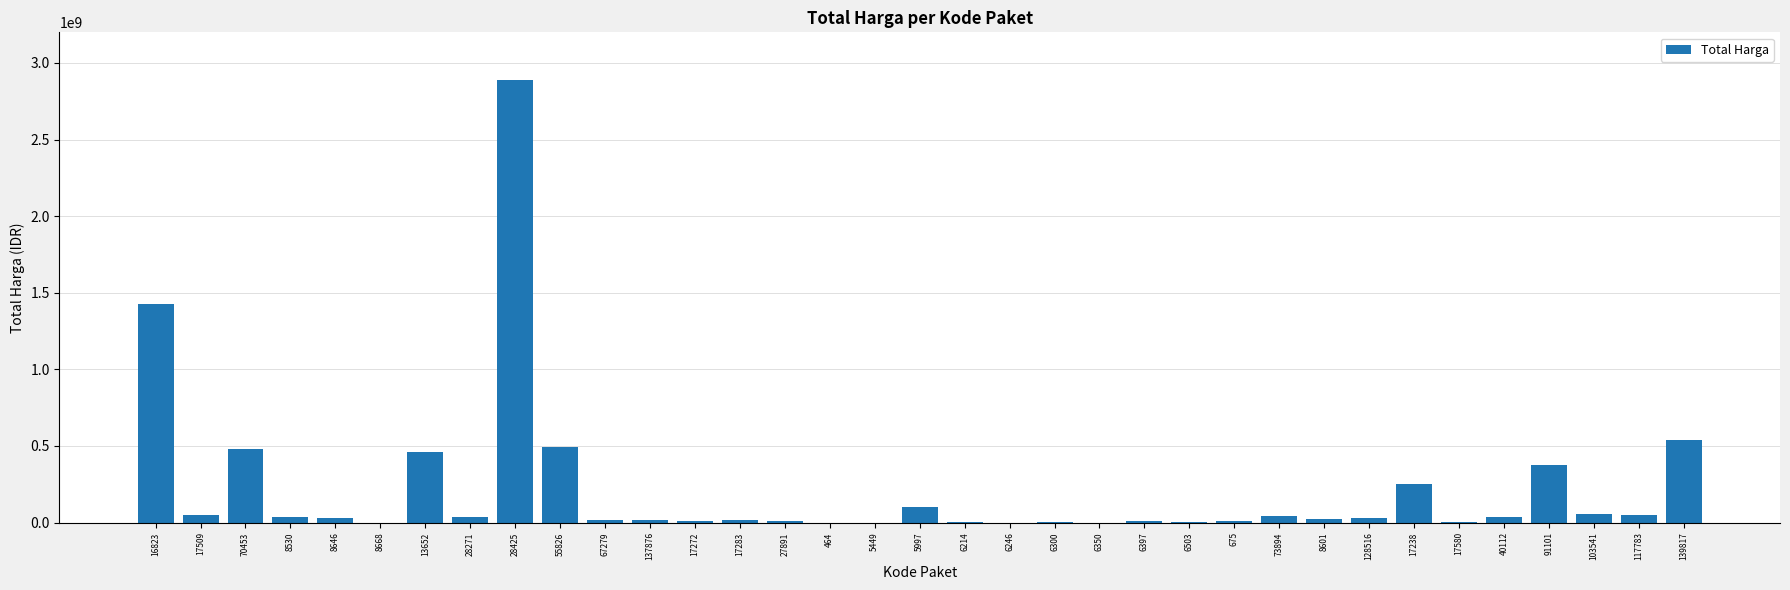

What is the sum of all values?

7518497085